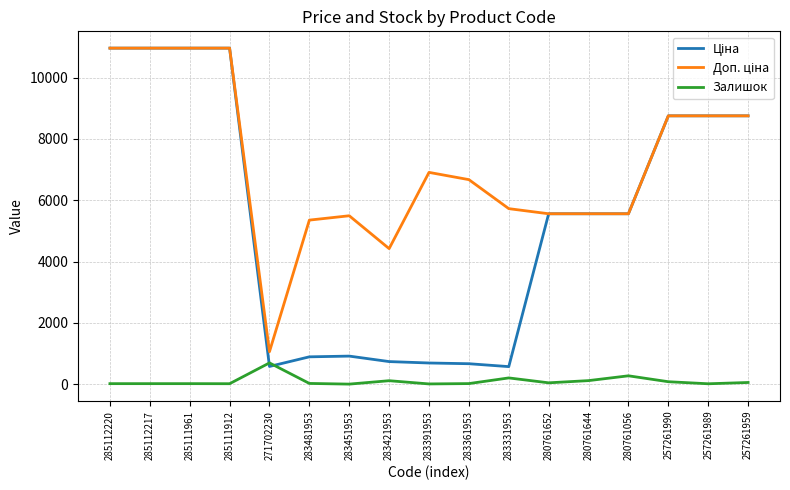

True or false: Залишок has a value of 8.0 at 283391953.

True